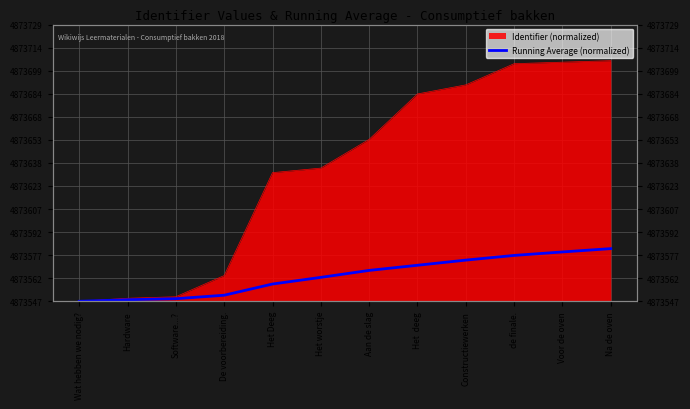

List the labels in order of value, largest first.

Na de oven, Voor de oven, de finale., Constructiewerken, Het  deeg, Aan de slag, Het worstje, Het Deeg, De voorbereiding., Software...?, Hardware, Wat hebben we nodig?